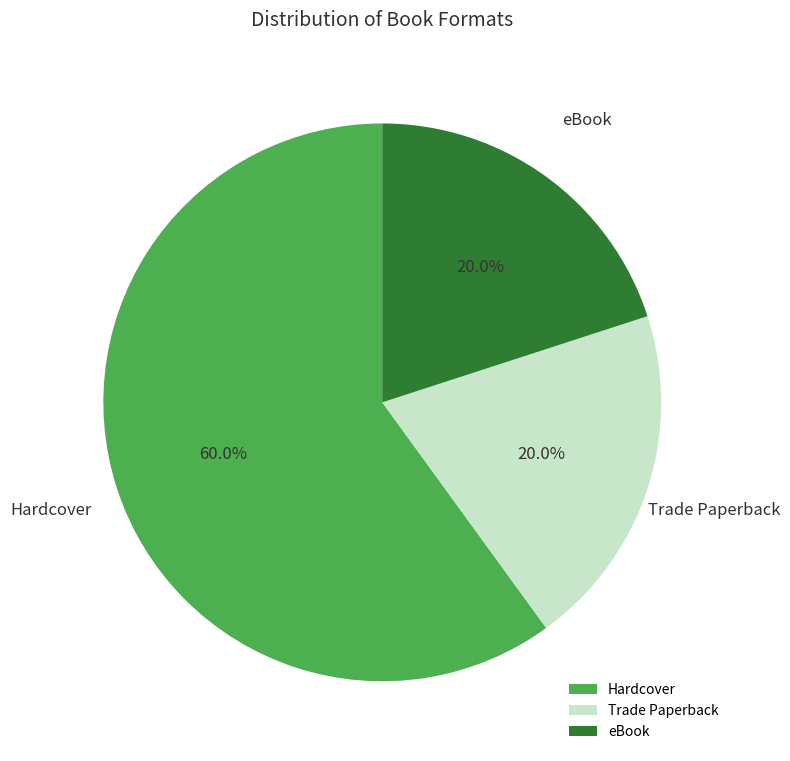

Count the number of slices in the pie.

3